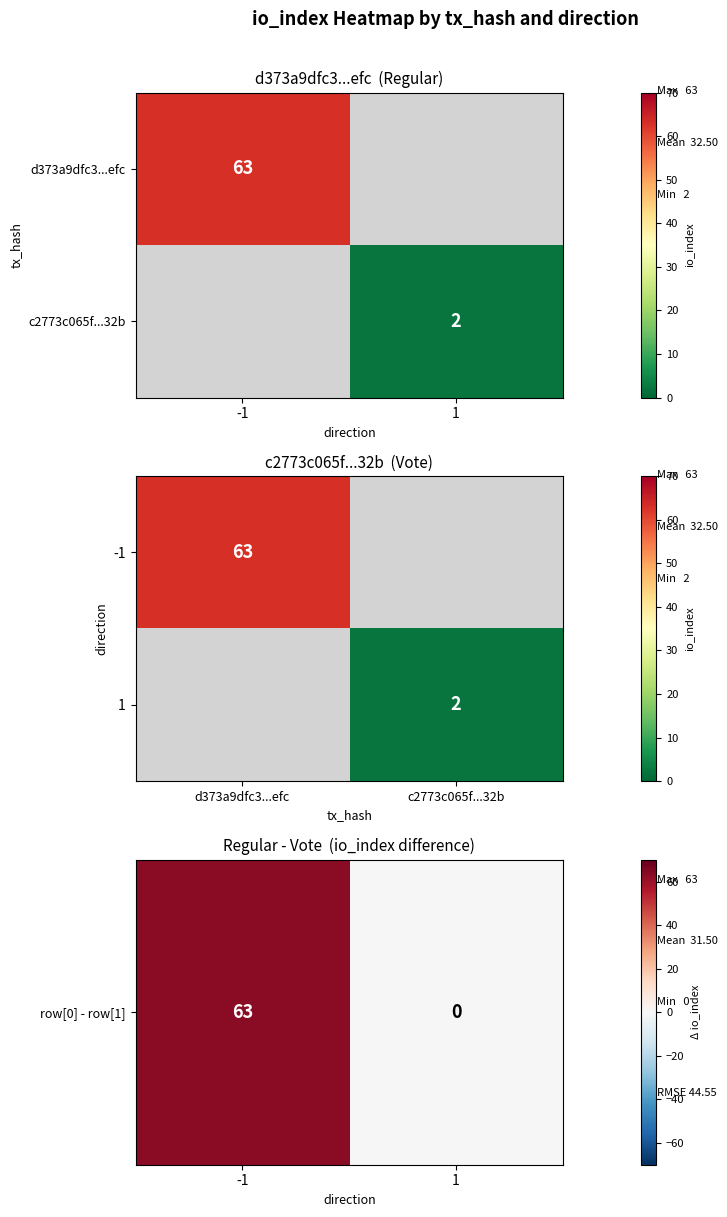

How many series are shown in this chart?

2